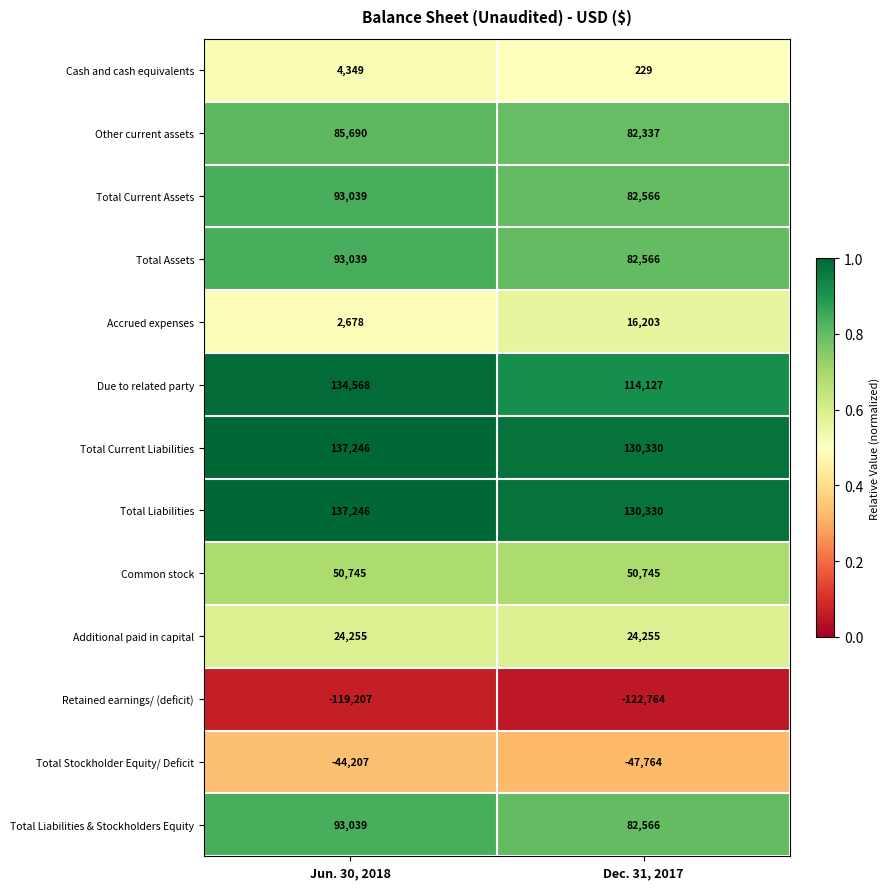

Which series has the widest spread of values?

Due to related party